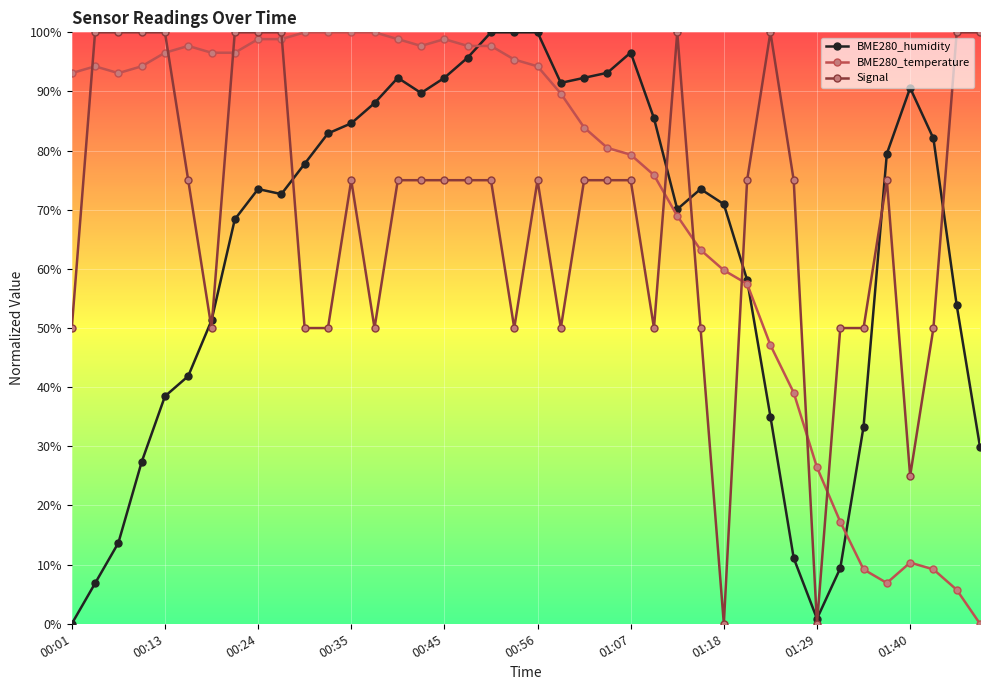

Reading right to left, extract all data points from this chart.

BME280_humidity: 29.9	53.8	82.1	90.6	79.5	33.3	9.4	0.9	11.1	35.0	58.1	70.9	73.5	70.1	85.5	96.6	93.2	92.3	91.5	100.0	100.0	100.0	95.7	92.3	89.7	92.3	88.0	84.6	82.9	77.8	72.6	73.5	68.4	51.3	41.9	38.5	27.4	13.7	6.8	0.0
BME280_temperature: 0.0	5.7	9.2	10.3	6.9	9.2	17.2	26.4	39.1	47.1	57.5	59.8	63.2	69.0	75.9	79.3	80.5	83.9	89.7	94.3	95.4	97.7	97.7	98.9	97.7	98.9	100.0	100.0	100.0	100.0	98.9	98.9	96.6	96.6	97.7	96.6	94.3	93.1	94.3	93.1
Signal: 100.0	100.0	50.0	25.0	75.0	50.0	50.0	0.0	75.0	100.0	75.0	0.0	50.0	100.0	50.0	75.0	75.0	75.0	50.0	75.0	50.0	75.0	75.0	75.0	75.0	75.0	50.0	75.0	50.0	50.0	100.0	100.0	100.0	50.0	75.0	100.0	100.0	100.0	100.0	50.0